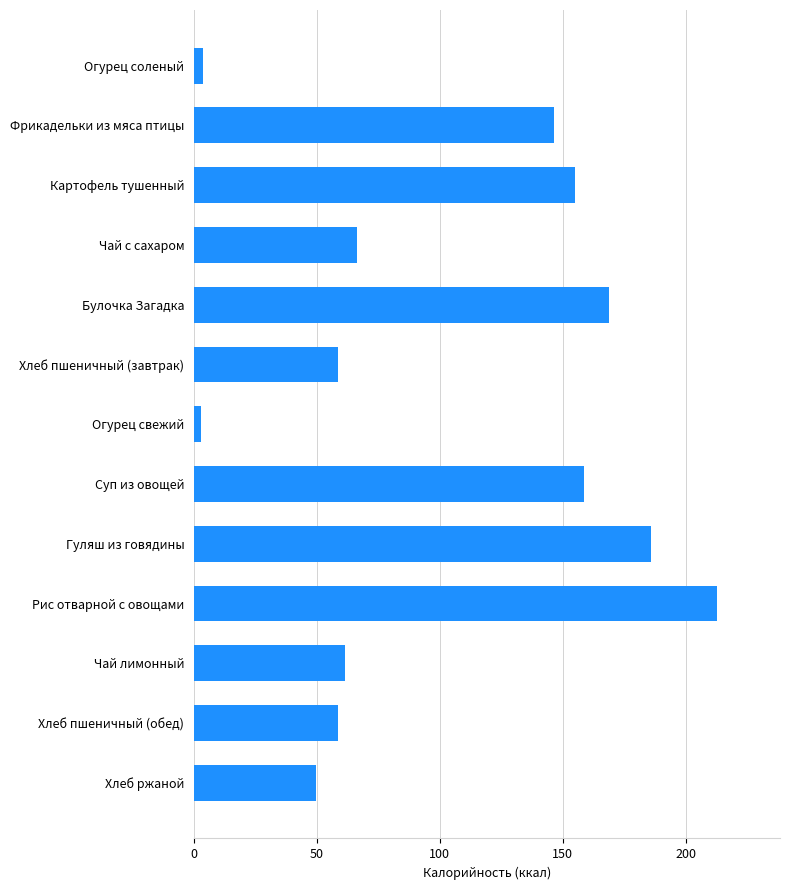

What is the sum of all values?

1328.3